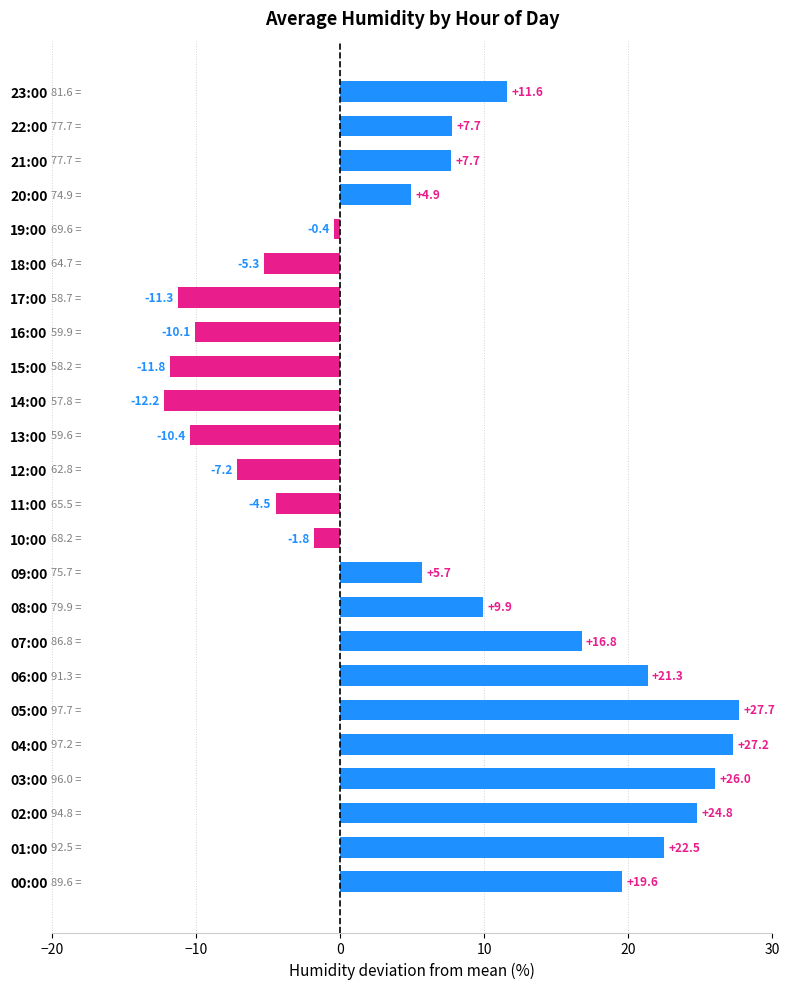

At which category does the chart reach its peak across all series?

05:00